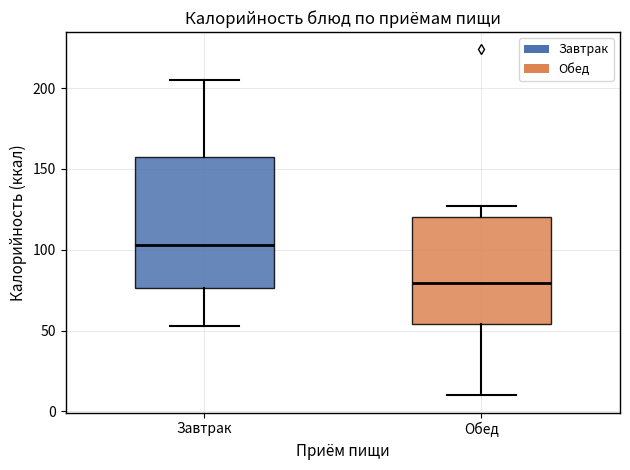

Where is the upper edge of the box for Завтрак on the y-axis? The values are not printed on the chart, so give them approximately, as read against the axis.

155